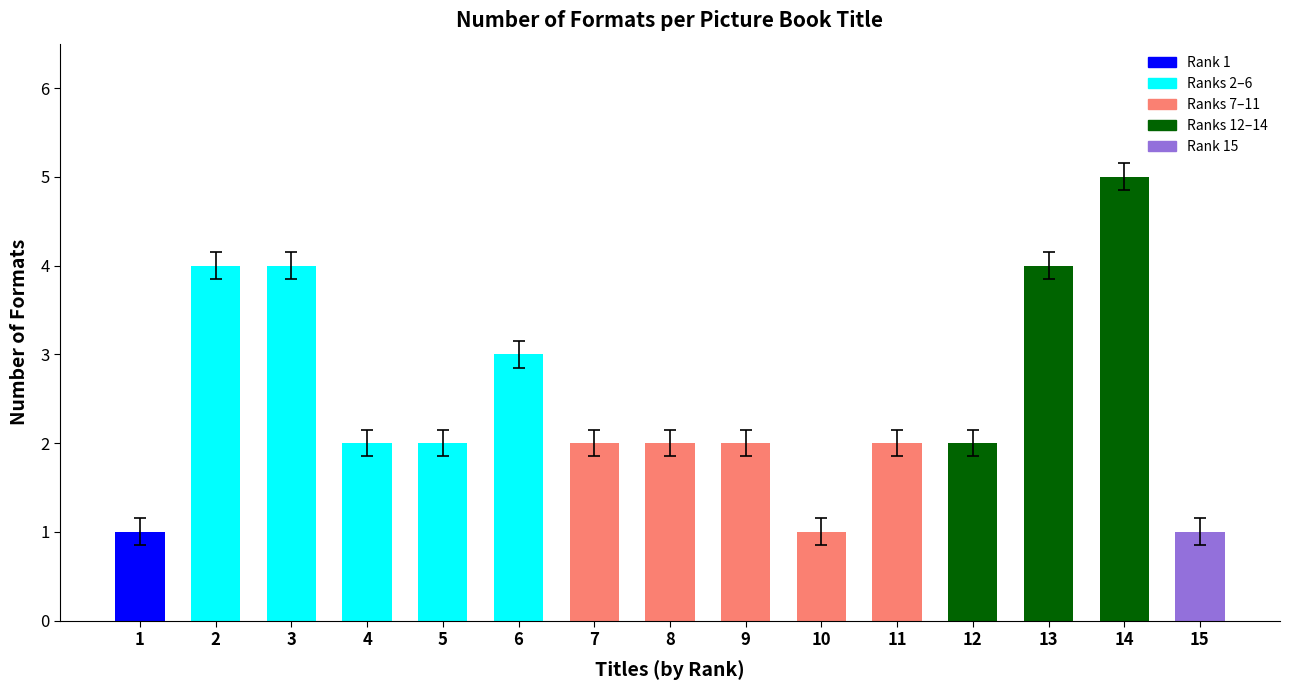

What position from the left is Draw!?

7